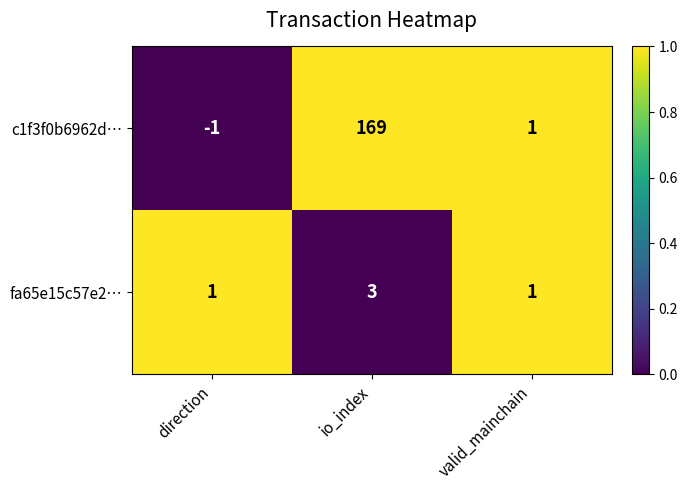

Reading right to left, transcribe all the data shown in this chart.

c1f3f0b6962d…: 1	169	-1
fa65e15c57e2…: 1	3	1